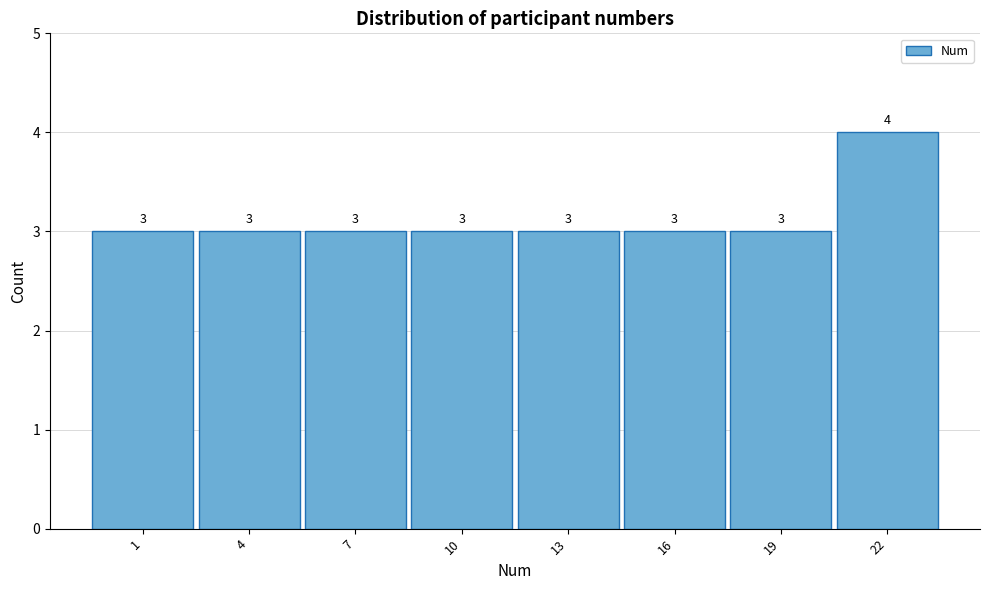

Reading right to left, transcribe all the data shown in this chart.

22=4	19=3	16=3	13=3	10=3	7=3	4=3	1=3